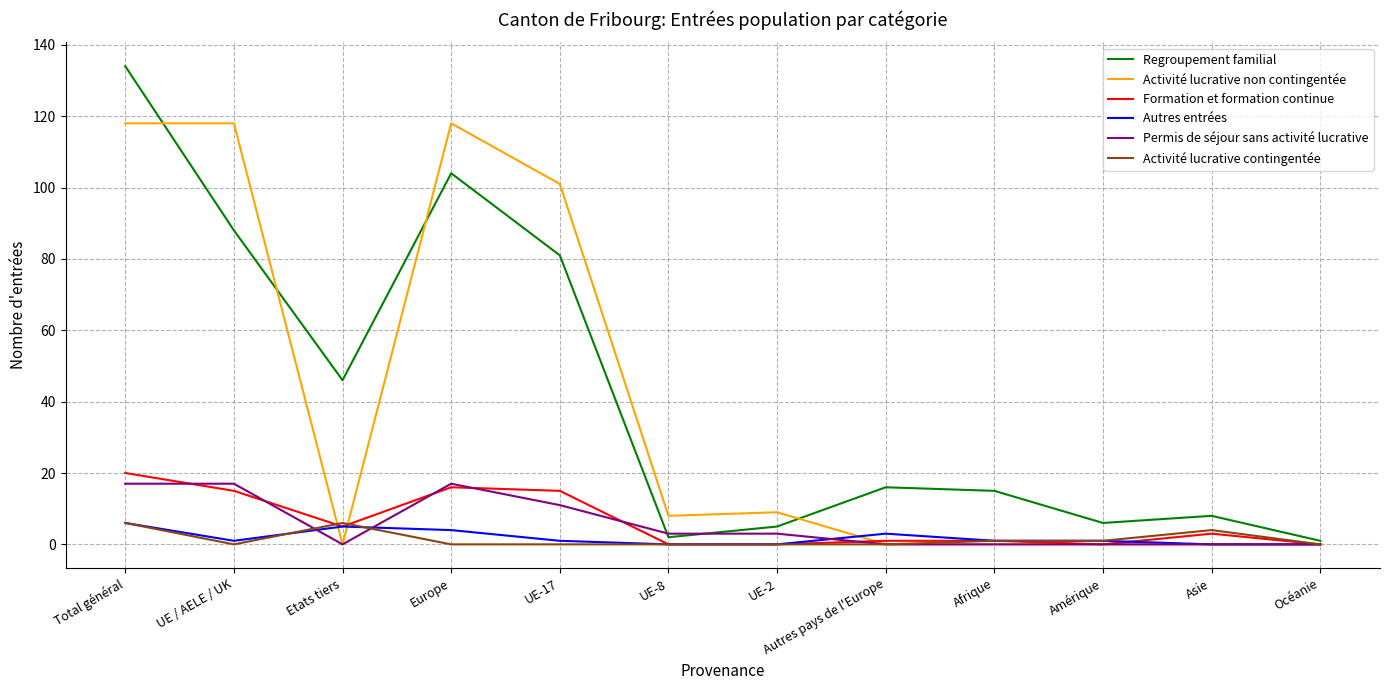

What is the sum of the Regroupement familial values at UE-2 and Asie?

13